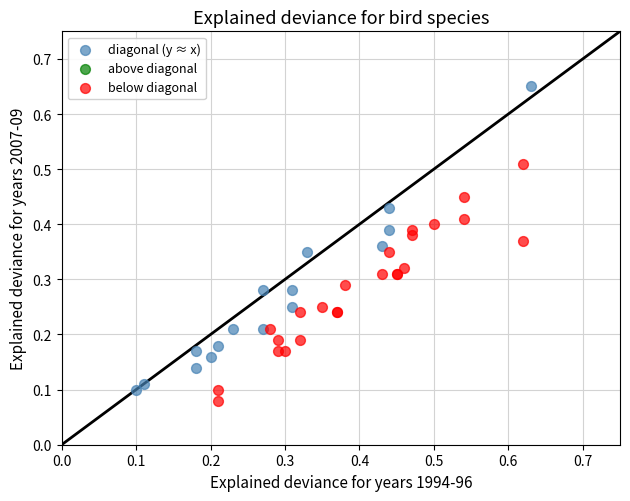

Which series reaches the maximum Y coordinate?

diagonal (y ≈ x)